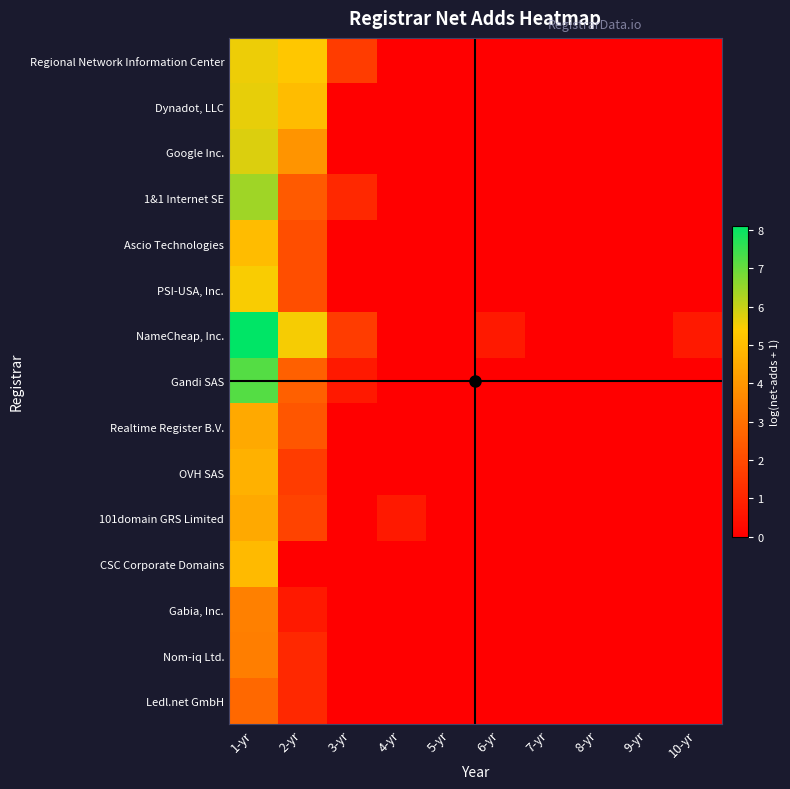

What is the greatest value displayed?

8.1